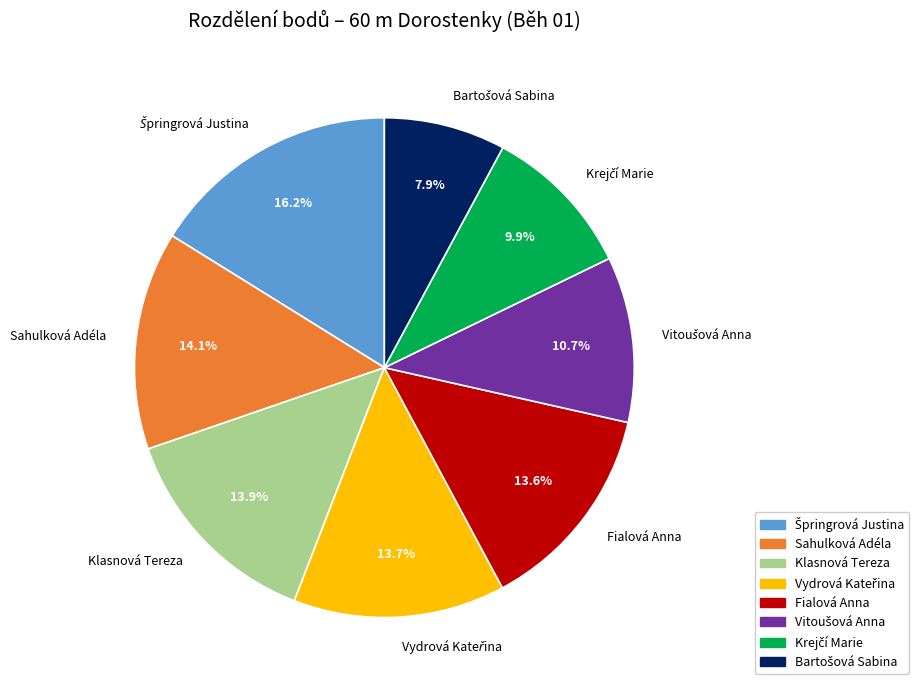

Is there a majority slice in this chart?

No